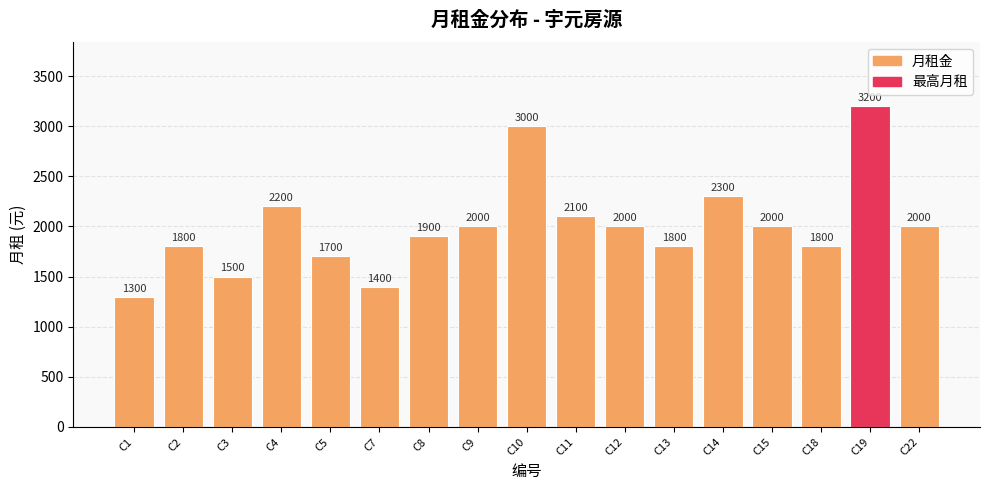

What is the value of the 7th bar from the left?

1900